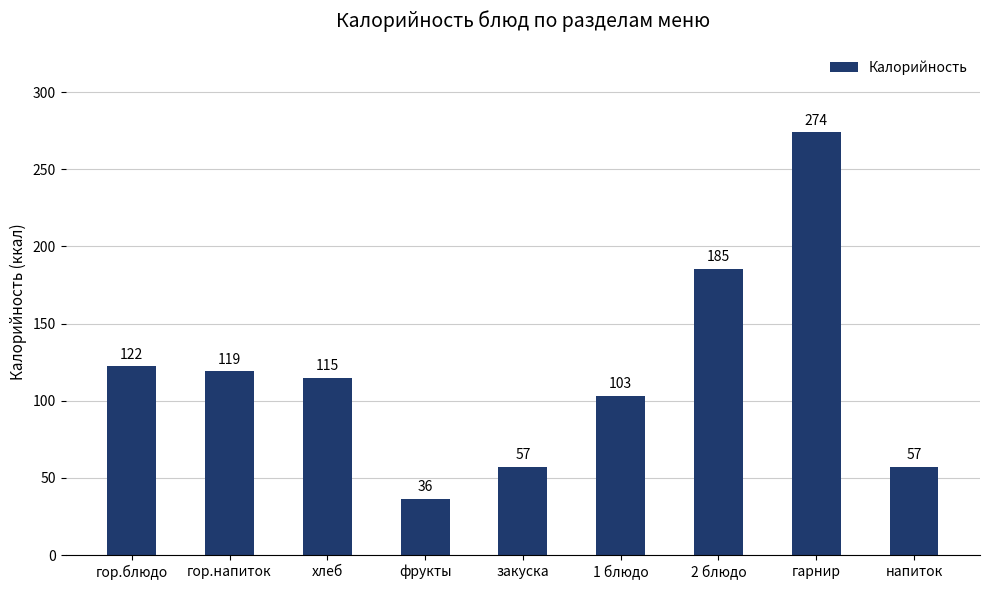

What is the change in value from 2 блюдо to гарнир?

+88.6